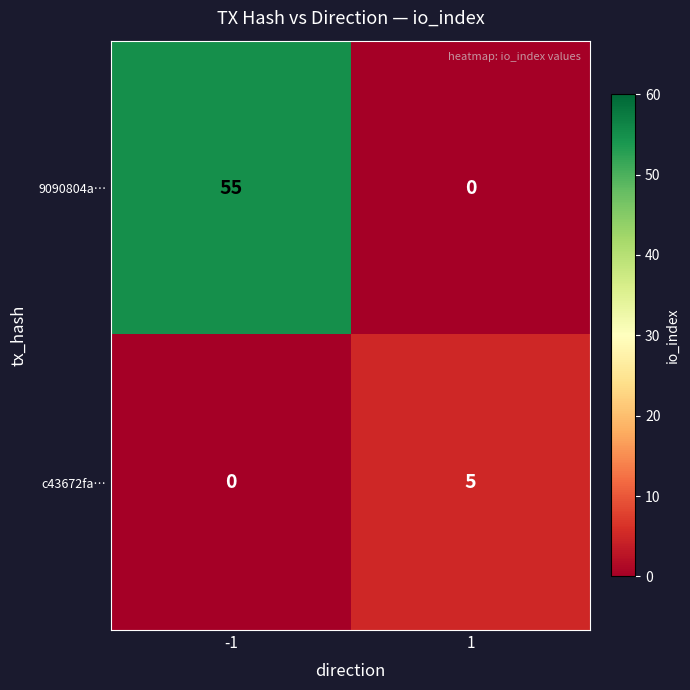

Between -1 and 1, which series saw the biggest shift?

9090804a…